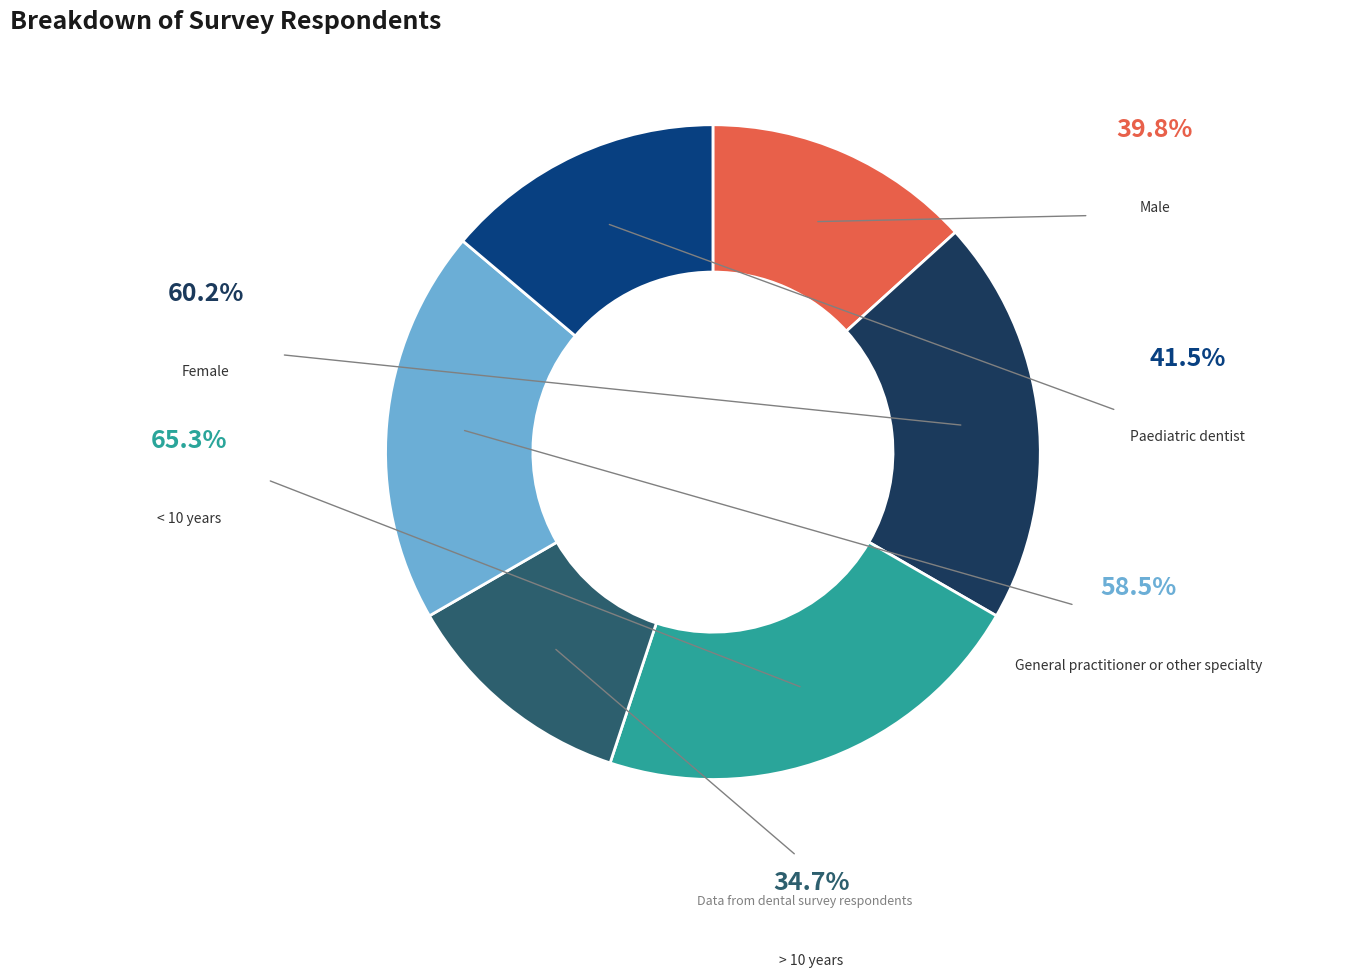

Between > 10 years and Male, which is larger?

Male